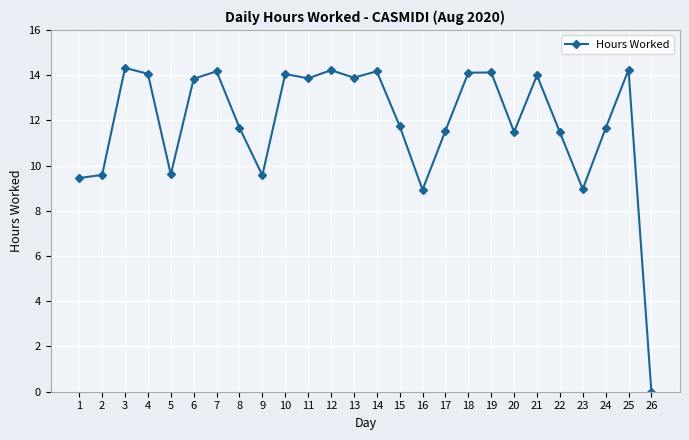

What is the sum of the values at 23 and 26?

9.0